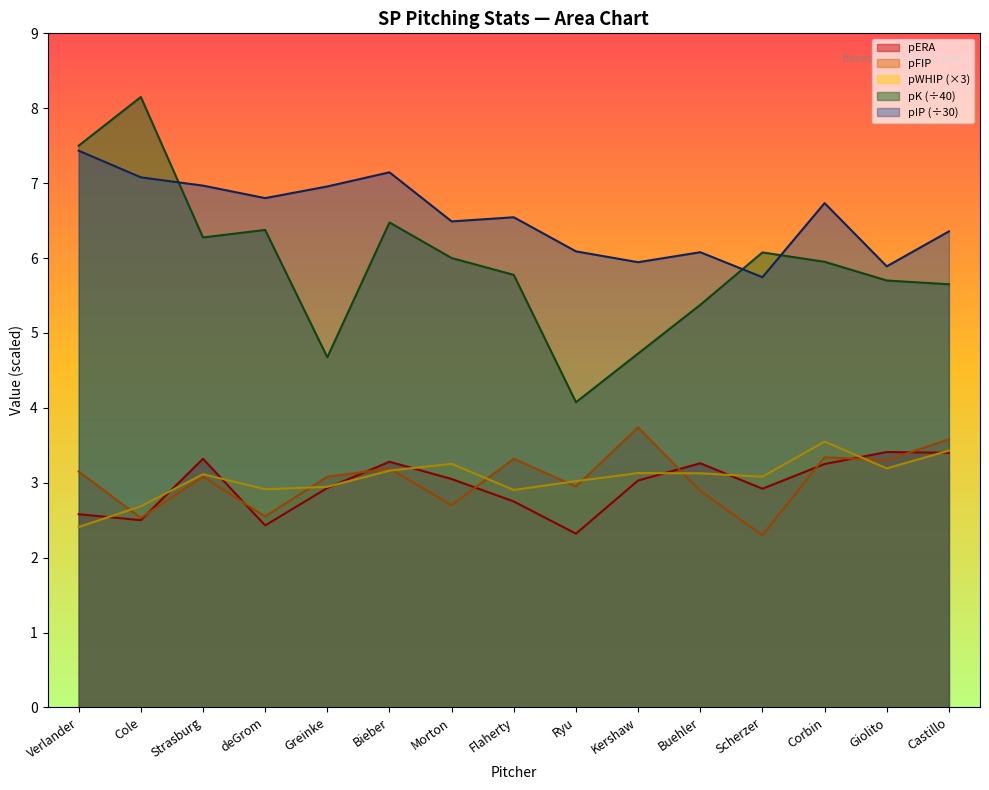

What is the difference between the maximum and minimum values in the pK series?

4.1